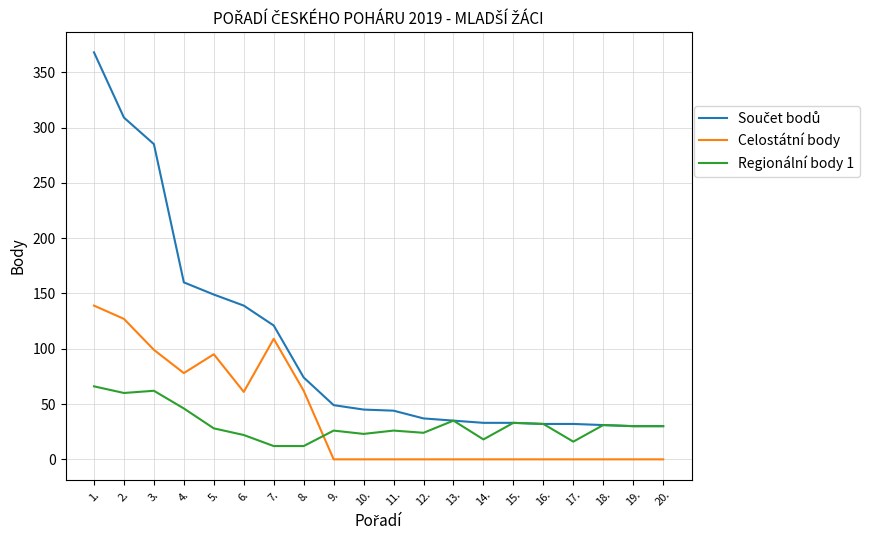

At which category is the sum across all series the highest?

1.